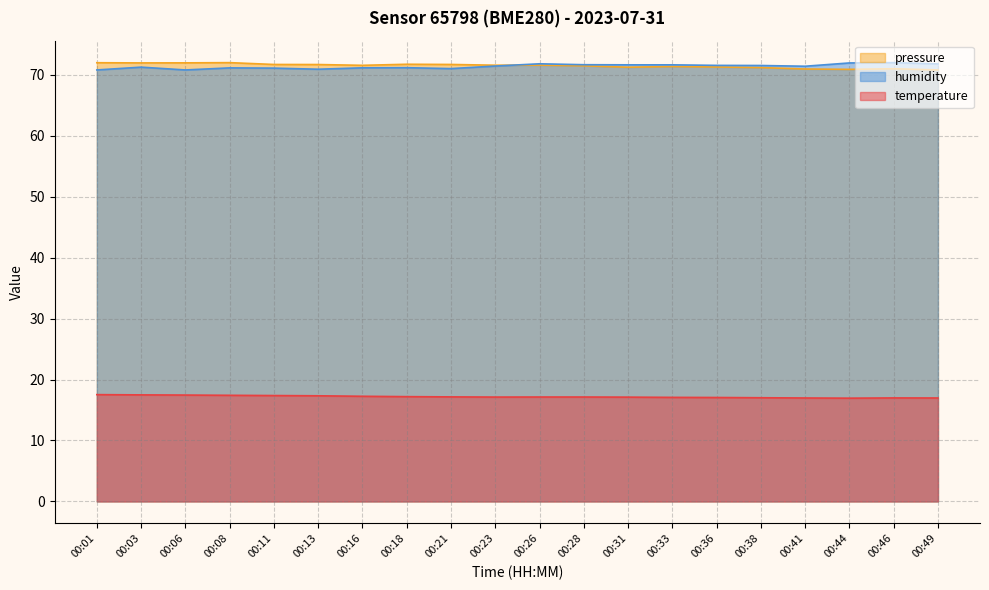

At which category is the sum across all series the highest?

00:03